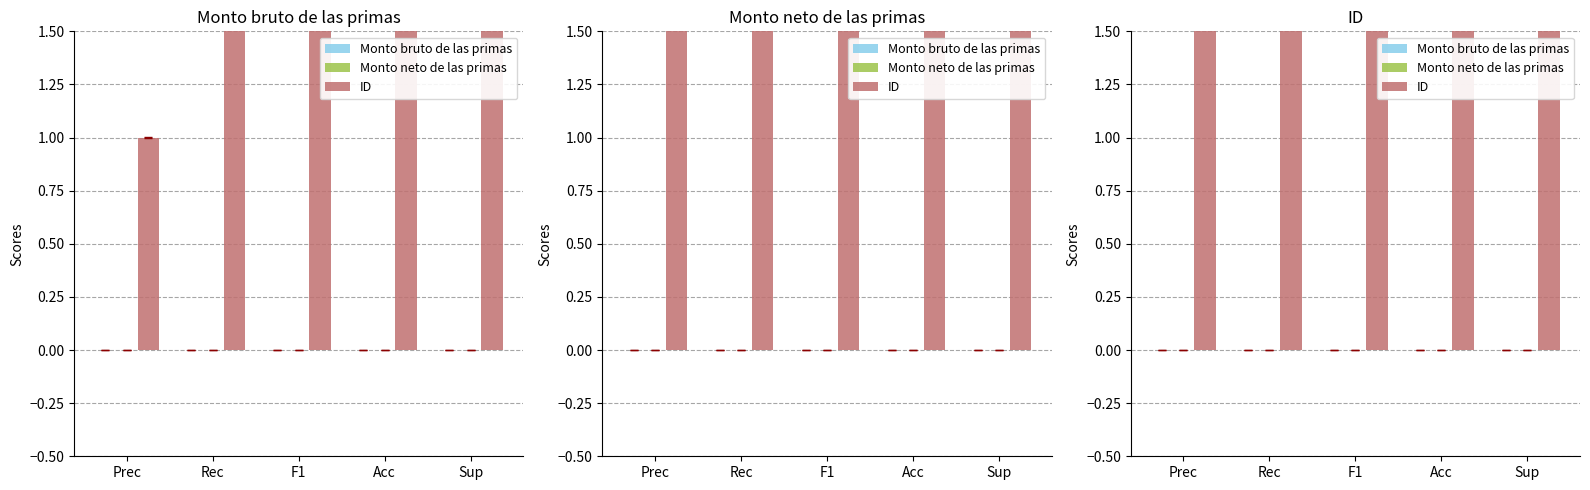

Which series has the largest total across all categories?

ID